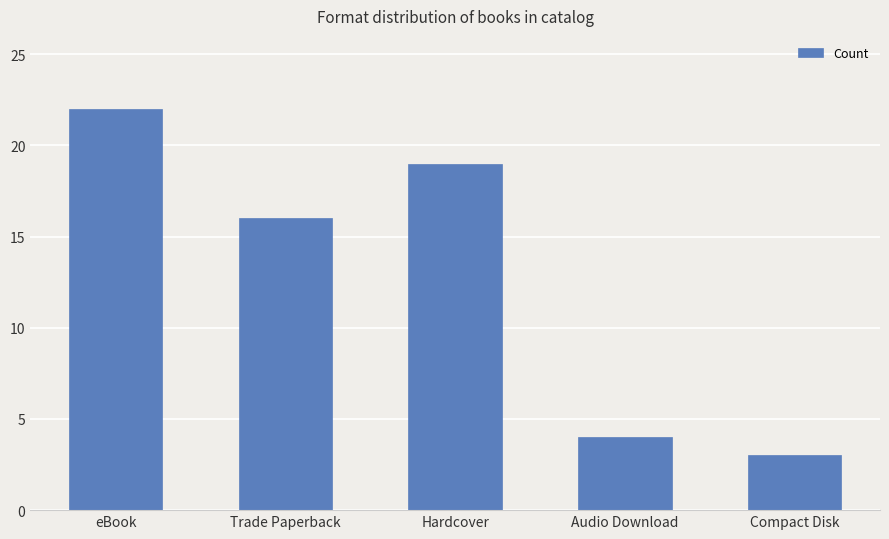

Reading left to right, extract all data points from this chart.

22	16	19	4	3